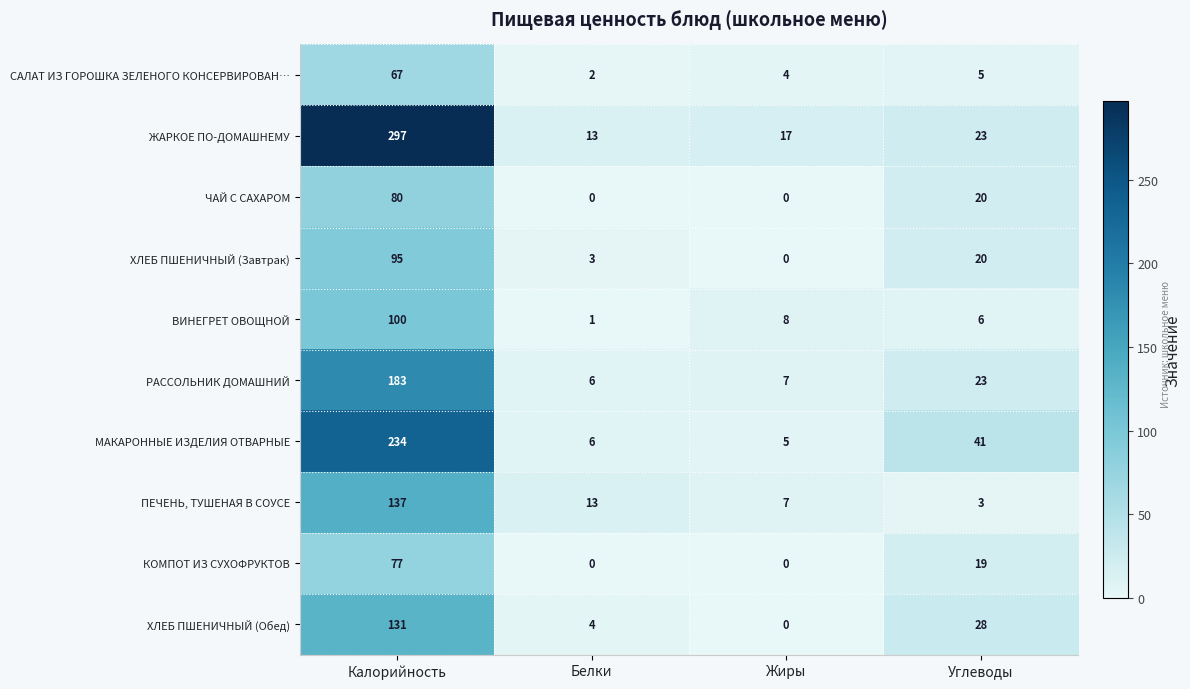

What is the average value of the САЛАТ ИЗ ГОРОШКА ЗЕЛЕНОГО КОНСЕРВИРОВАН… series?

20